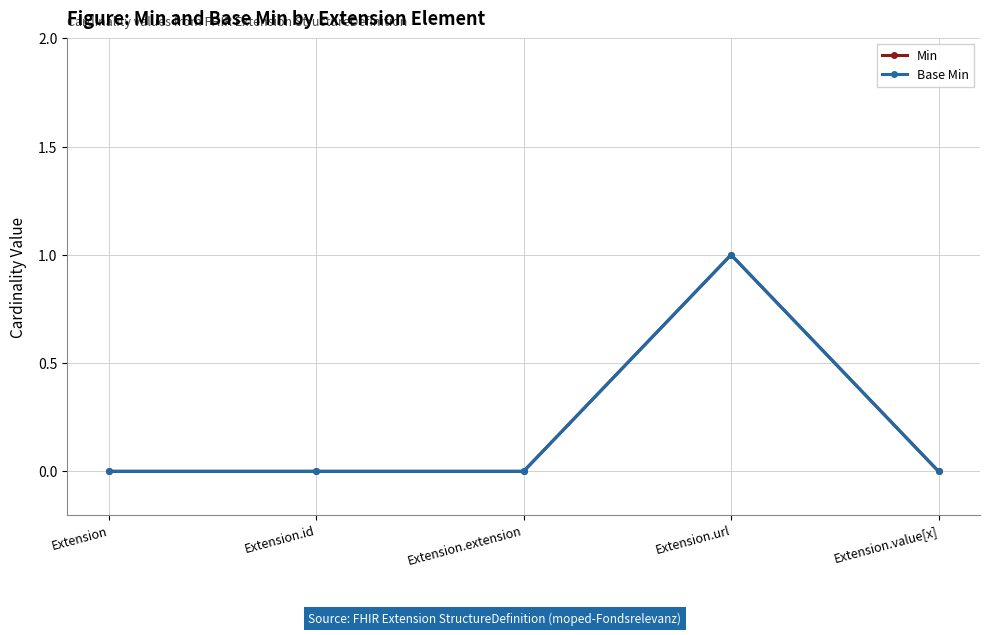

True or false: Min and Base Min cross at least once.

False